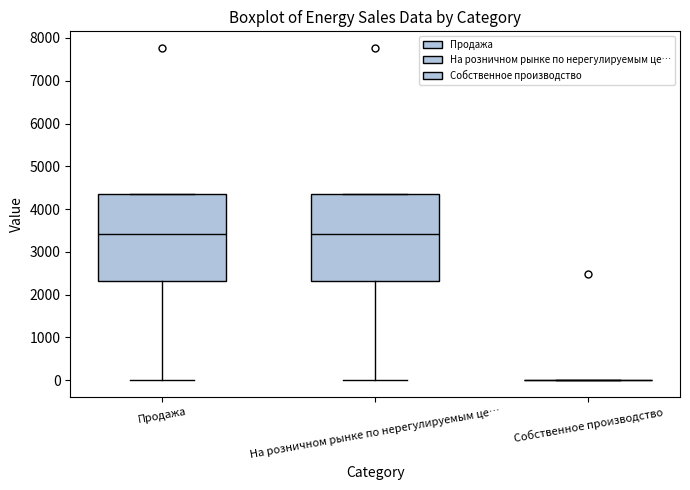

Reading left to right, read every box against the y-axis: the position of its median line, the range the box covers, and the ends of its whiskers. The values are not printed on the chart, so give them approximately, as read against the axis.

Продажа: median 3400, box 2300 to 4400, whiskers 0 to 4400
На розничном рынке по нерегулируемым це…: median 3400, box 2300 to 4400, whiskers 0 to 4400
Собственное производство: box collapsed to a line at 0, whiskers 0 to 0